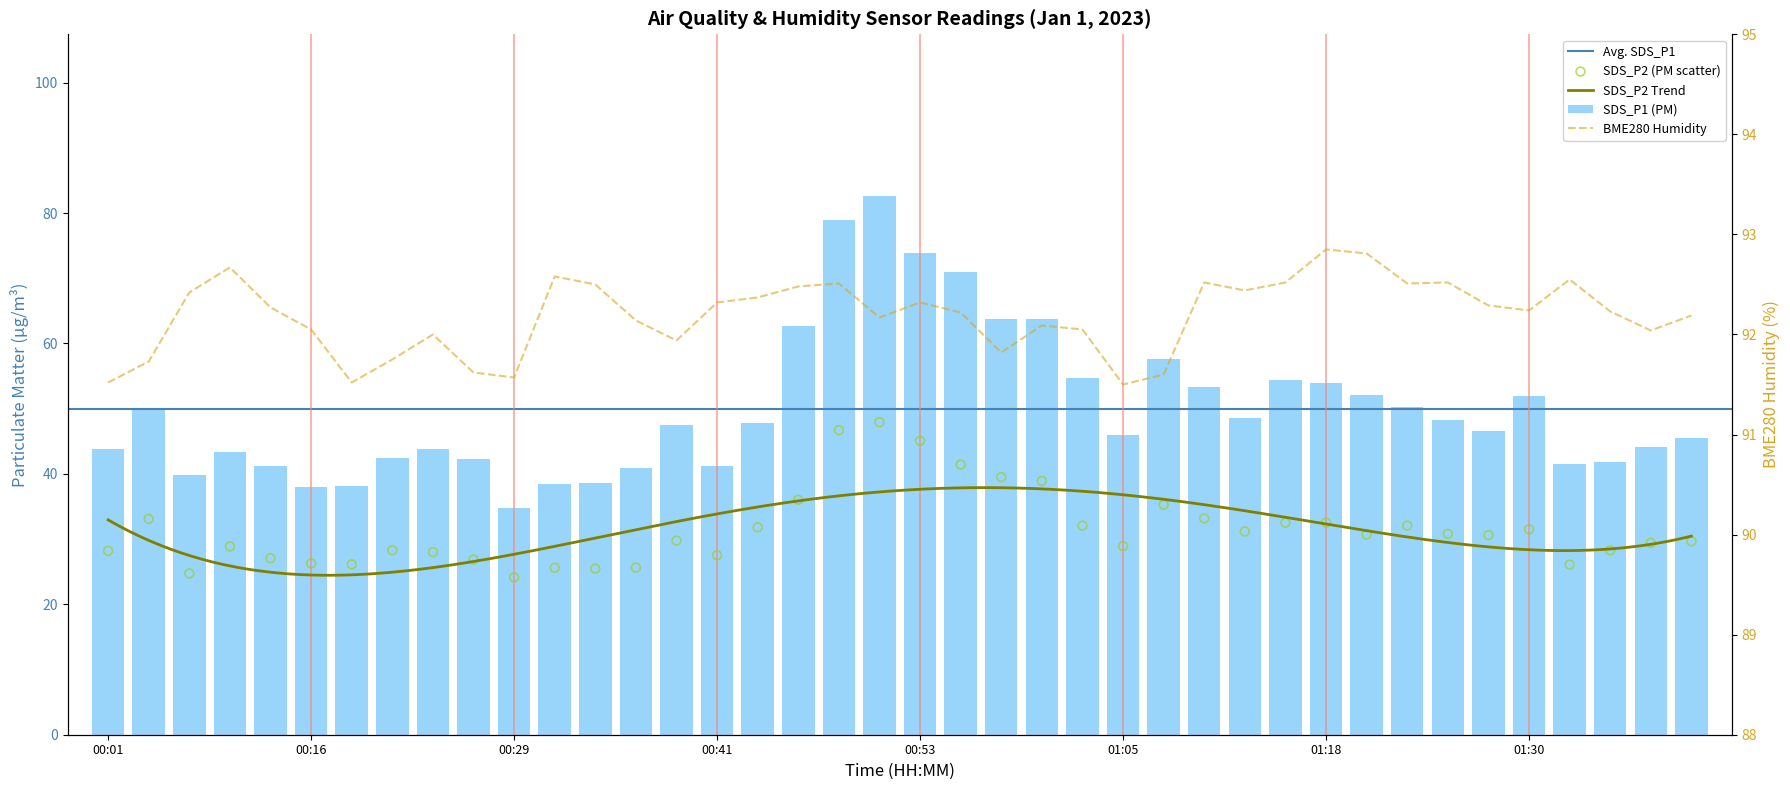

What is the total value across all series at 01:33?

160.2